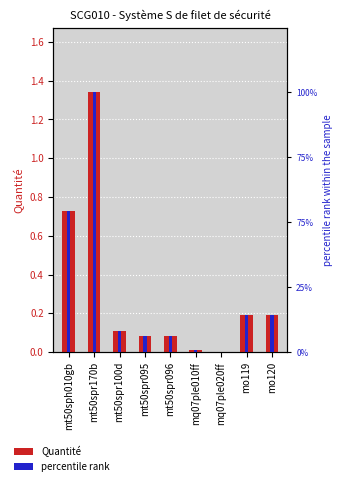

Which series has the largest total across all categories?

percentile rank